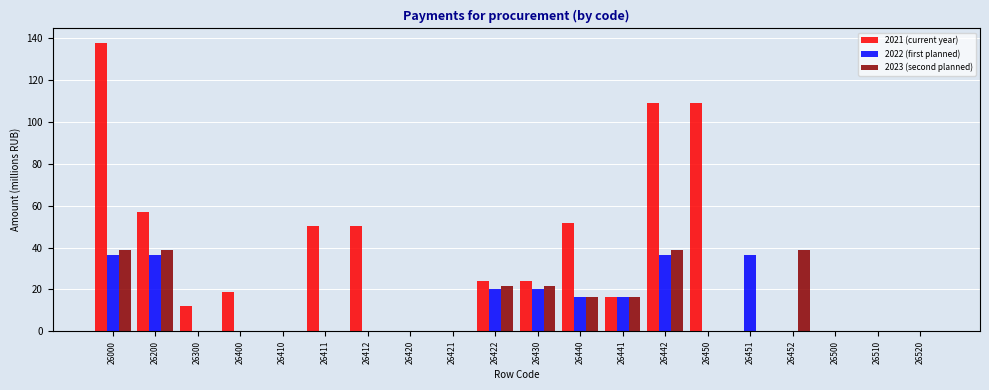

What value does the 2022 (first planned) series have at 26440?

16.4